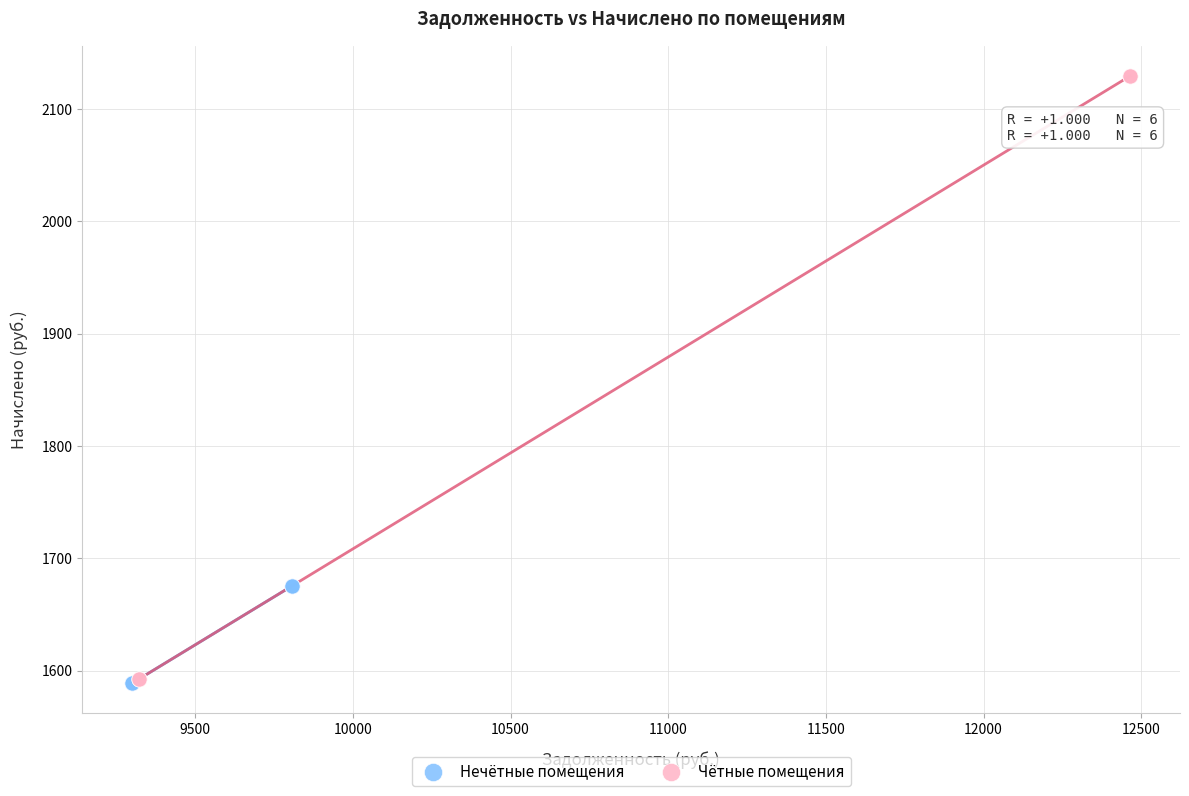

Which series contains the highest Y value?

Чётные помещения